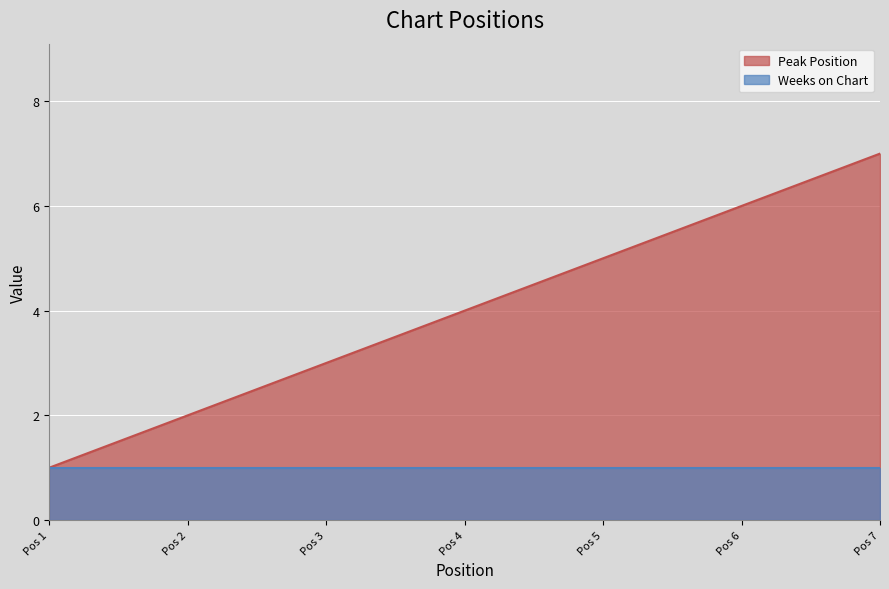

At which category is the sum across all series the highest?

Pos 7